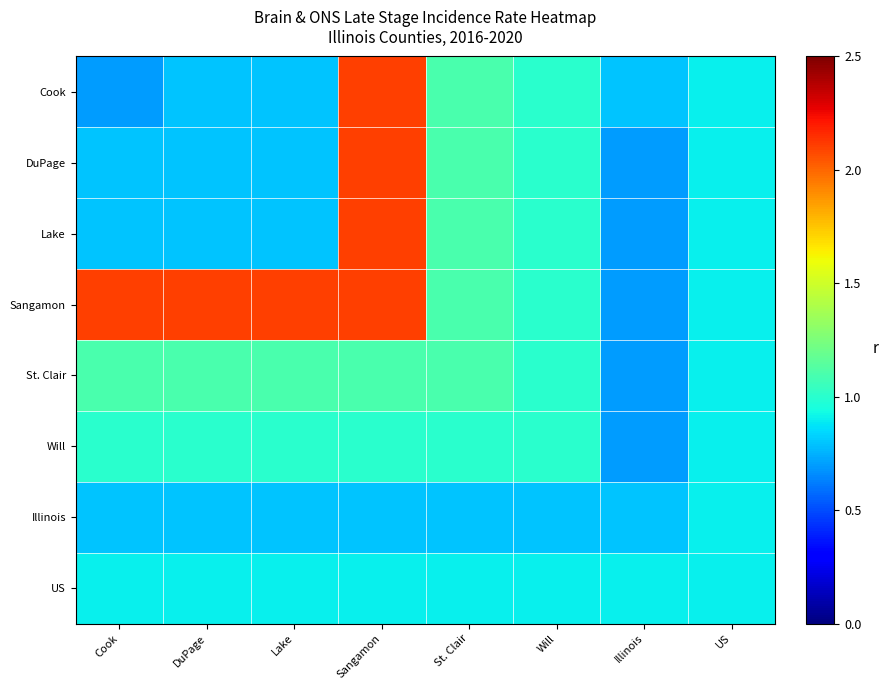

Between Lake and DuPage, which is larger?

Lake